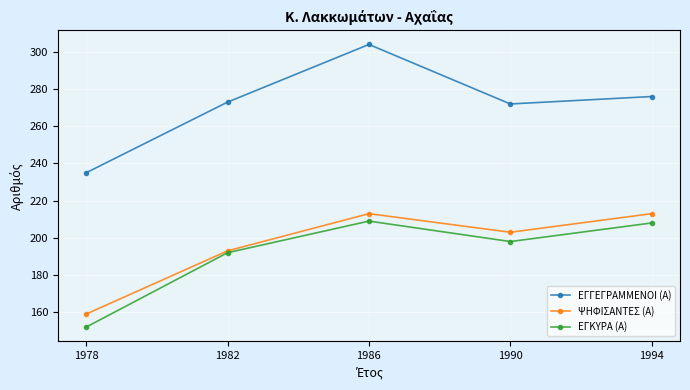

Reading right to left, what are all the values shown in this chart?

ΕΓΓΕΓΡΑΜΜΕΝΟΙ (Α): 1994=276	1990=272	1986=304	1982=273	1978=235
ΨΗΦΙΣΑΝΤΕΣ (Α): 1994=213	1990=203	1986=213	1982=193	1978=159
ΕΓΚΥΡΑ (Α): 1994=208	1990=198	1986=209	1982=192	1978=152